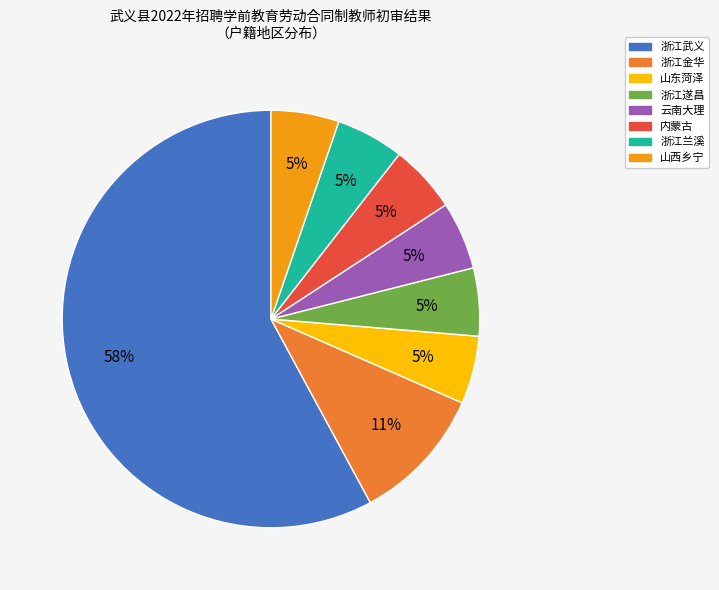

Count the number of slices in the pie.

8